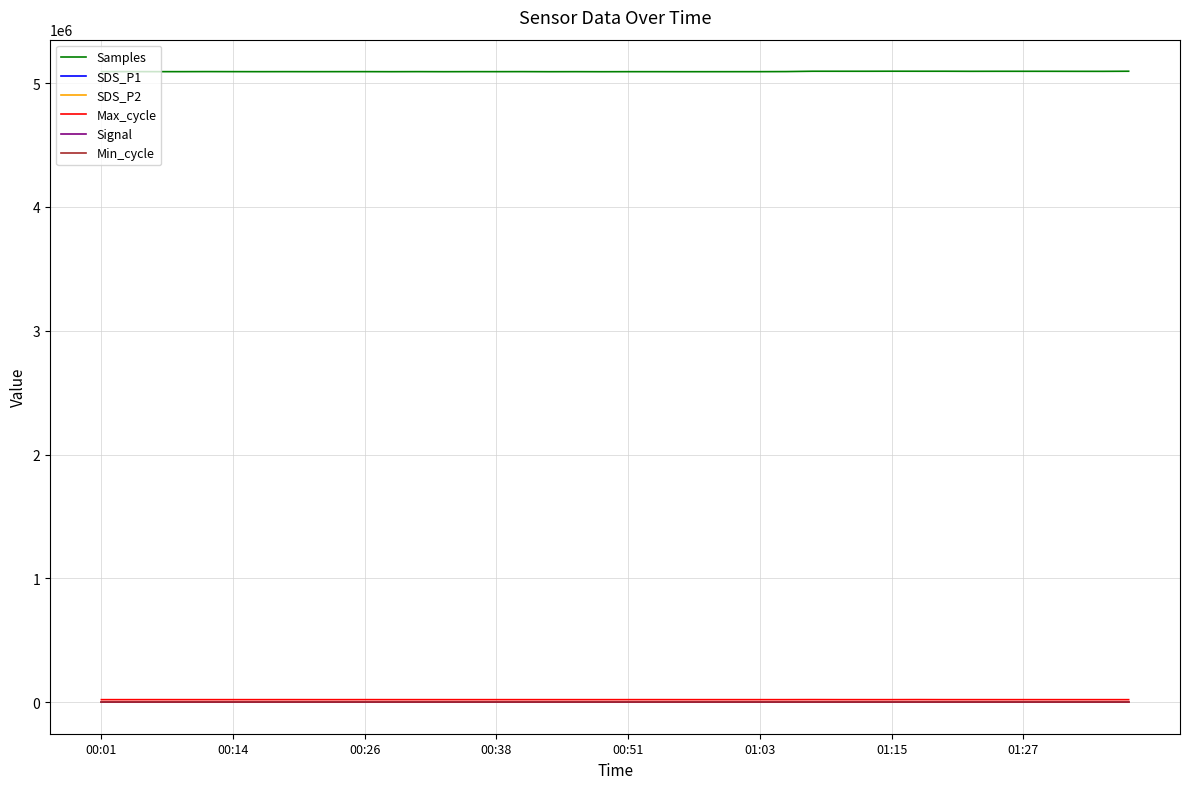

Which series has the largest range (max minus min)?

Samples